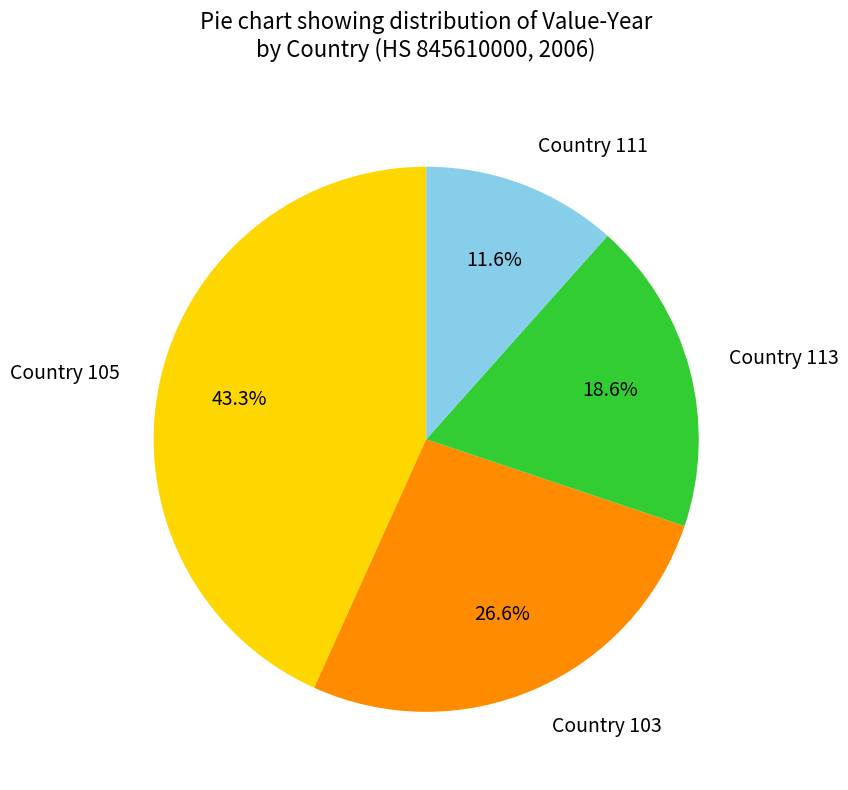

Do Country 103 and Country 113 together represent more than half of the pie?

No